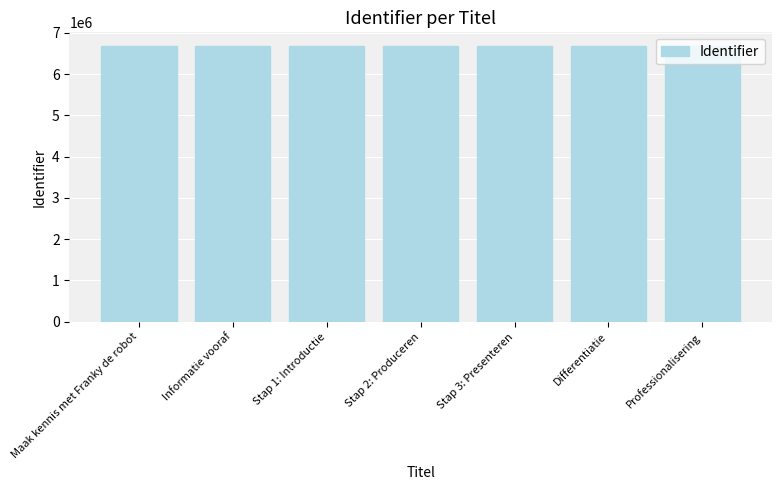

Count the values in the range 6678979 to 6678991.

5